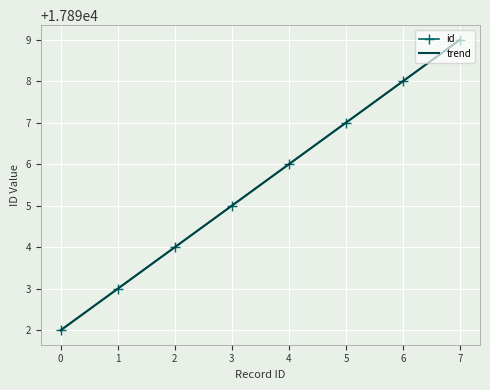

List the labels in order of id value, largest first.

7, 6, 5, 4, 3, 2, 1, 0